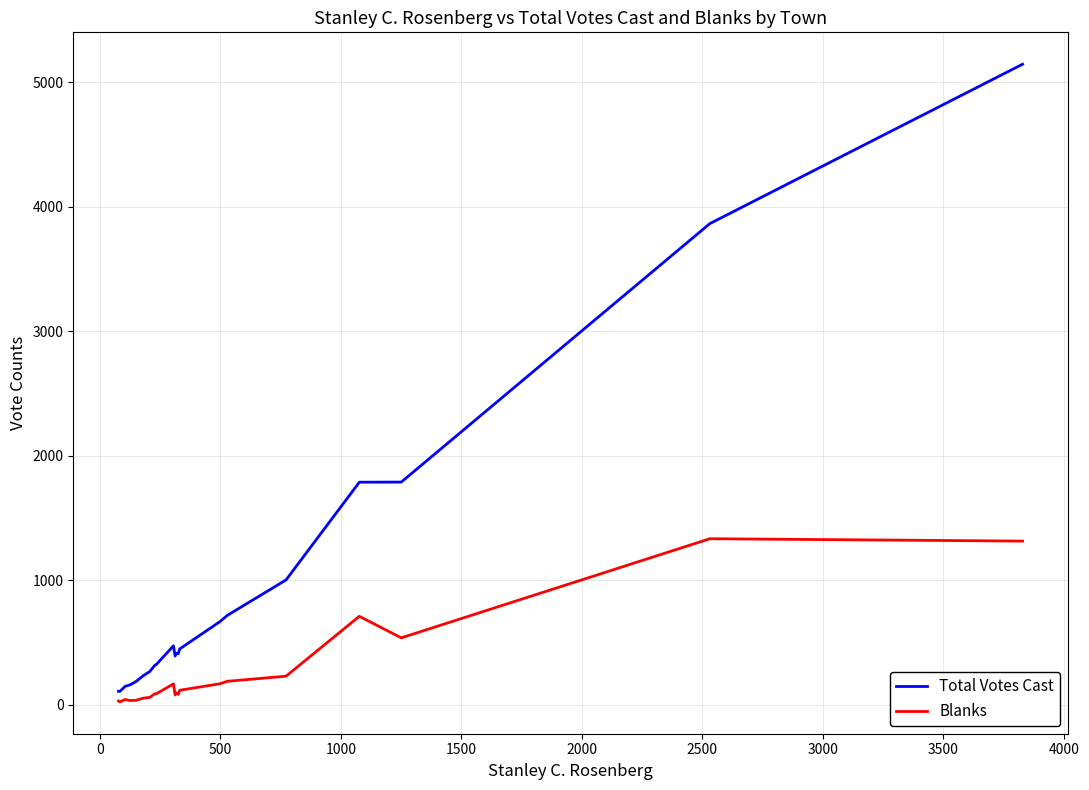

List the series in order of their peak value, lowest first.

Blanks, Total Votes Cast